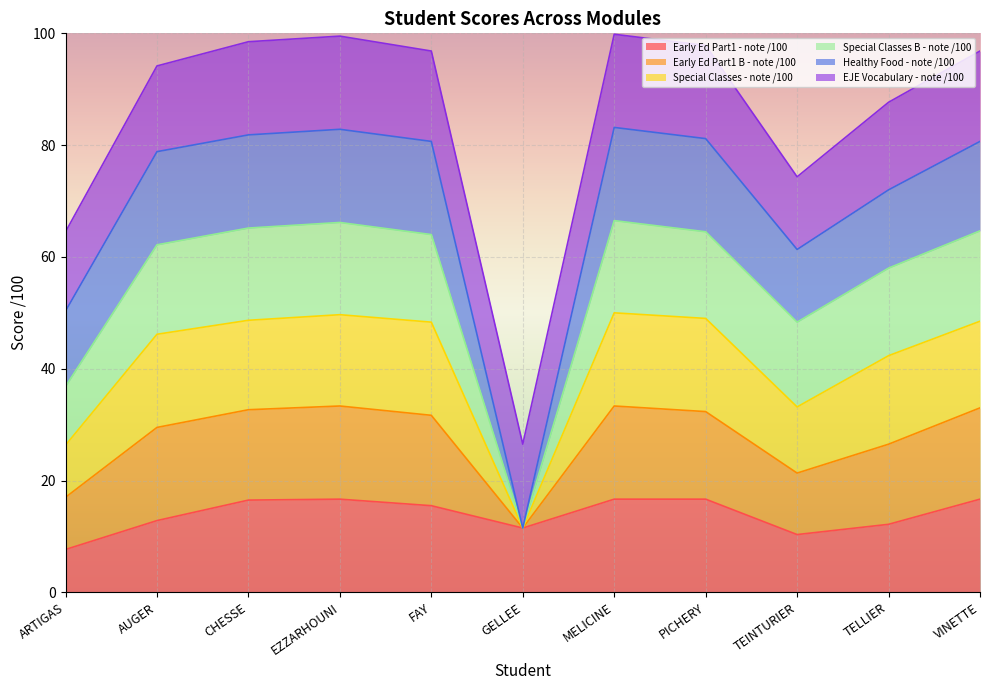

Where is the first local maximum for Early Ed Part1 B - note /100?

EZZARHOUNI